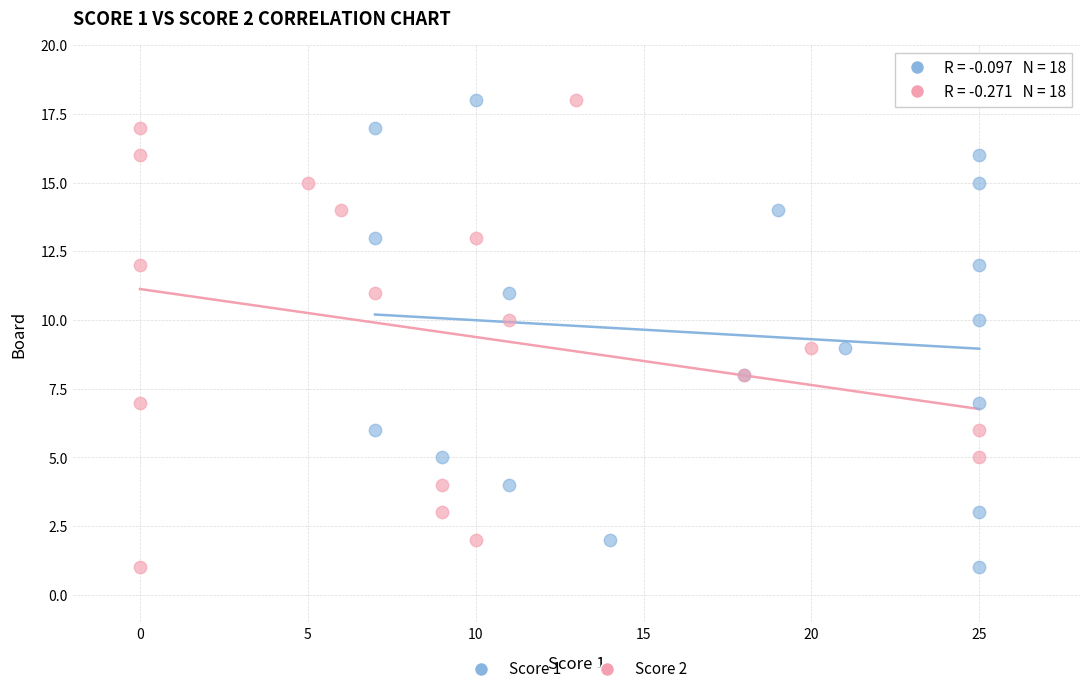

What are all the series names shown in the legend?

Score 1, Score 2